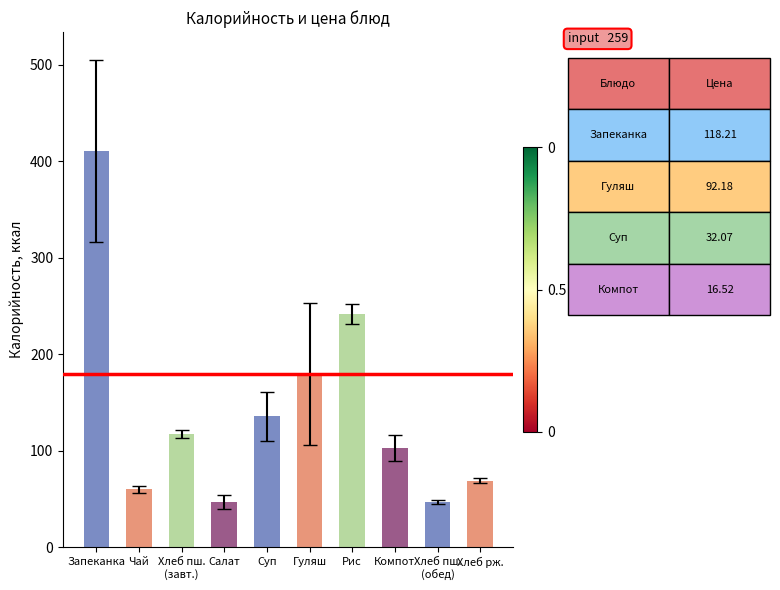

How many categories are shown in the chart?

10